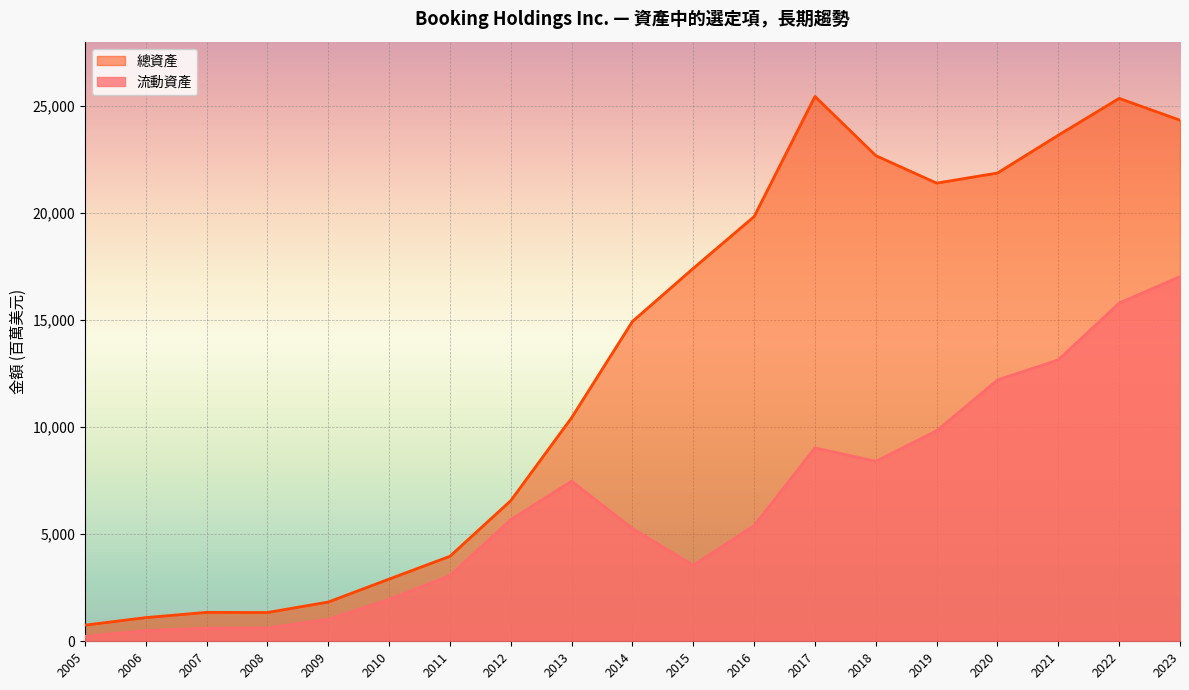

How many lines are shown in the chart?

2